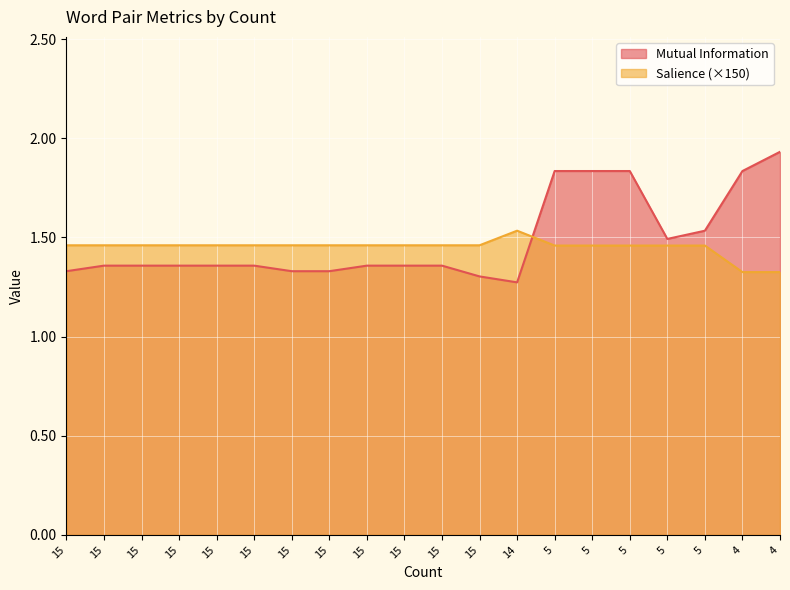

Where do Salience and Mutual Information first cross each other?

14 and 5